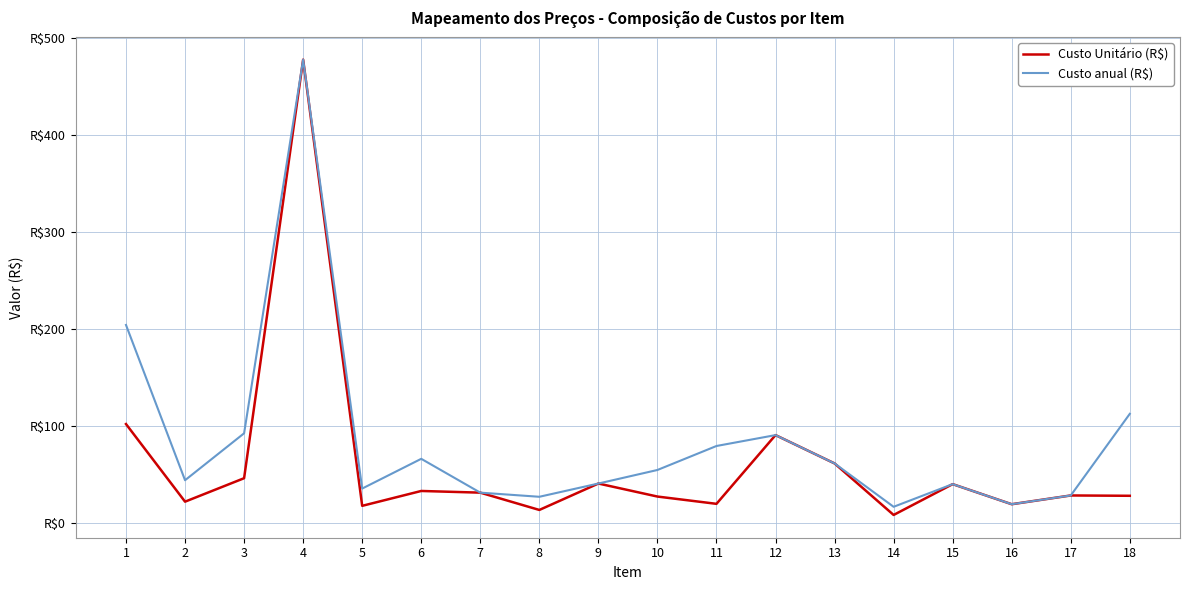

Is this an area chart (filled region under the line)?

No